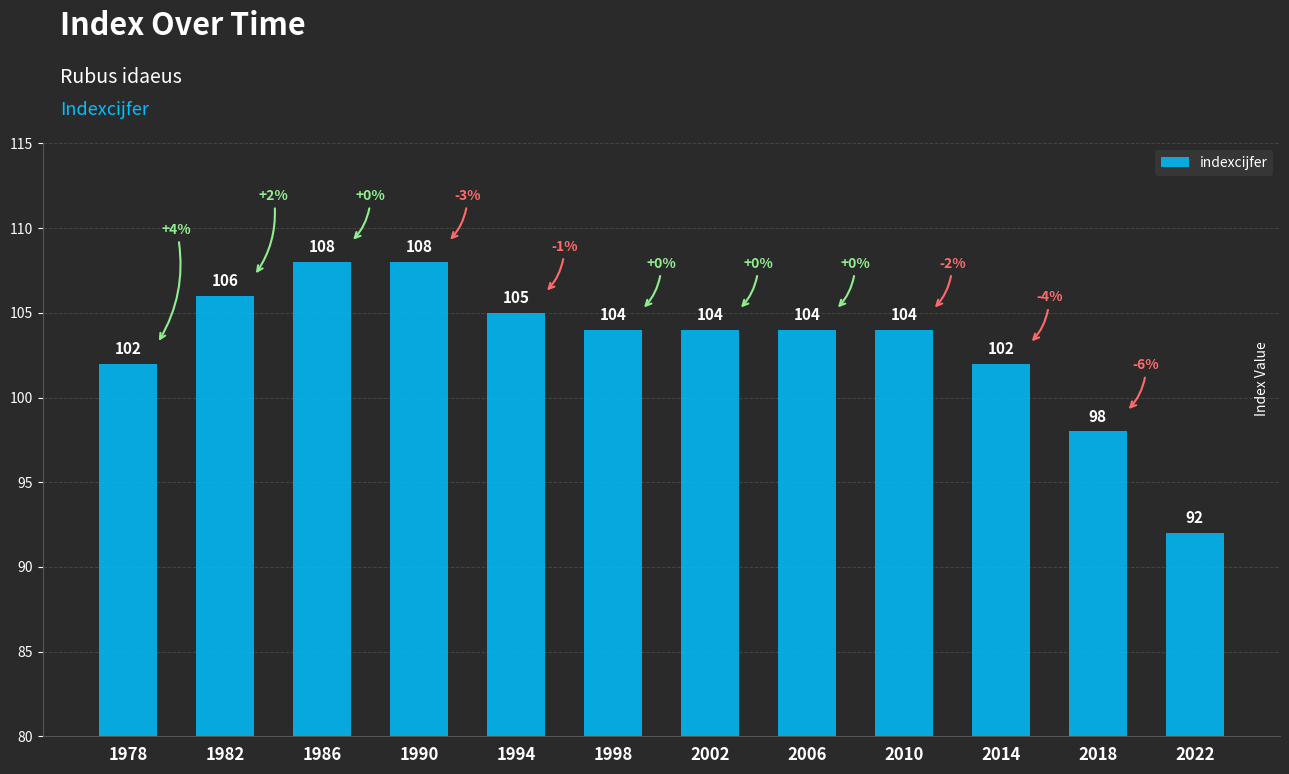

What is the difference between the values at 2002 and 2014?

2